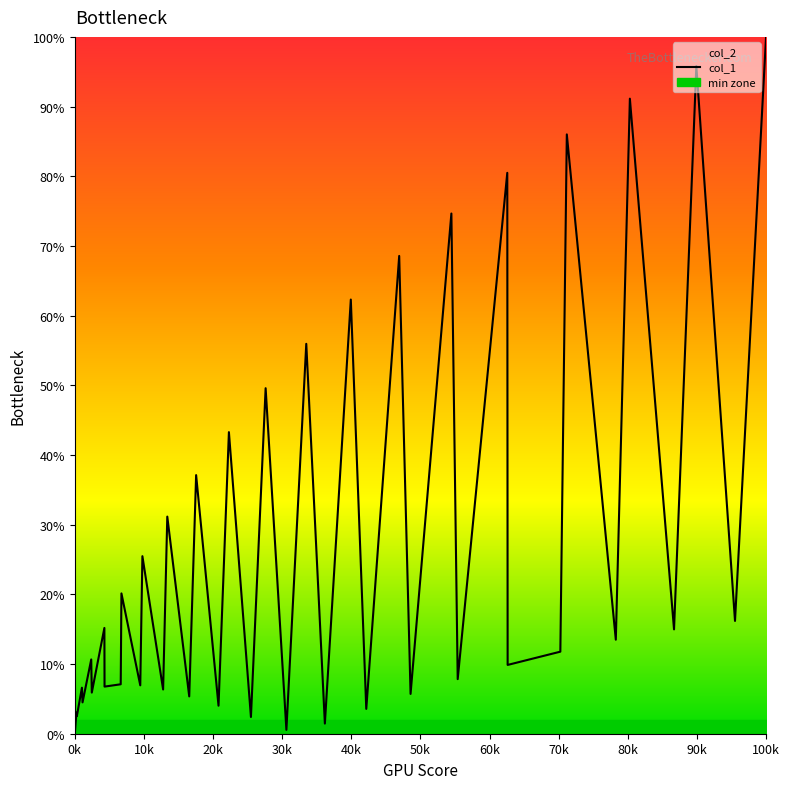

Count the number of values greater than 11.

20